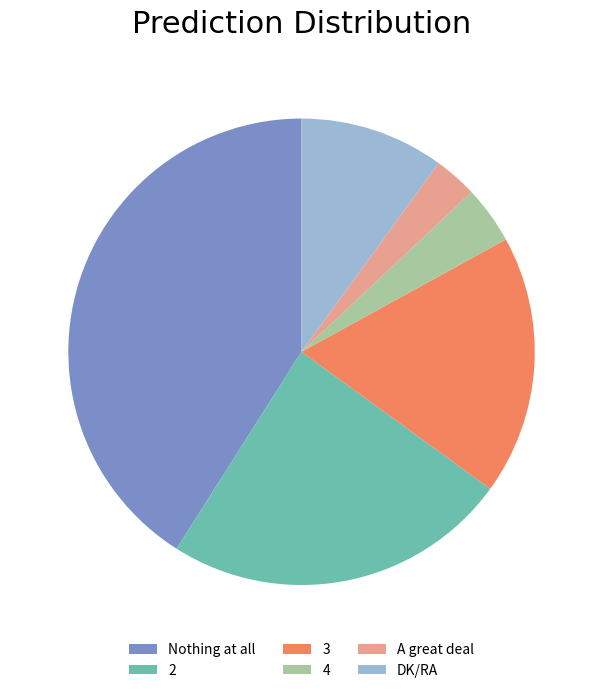

True or false: Nothing at all accounts for 30% of the total.

False